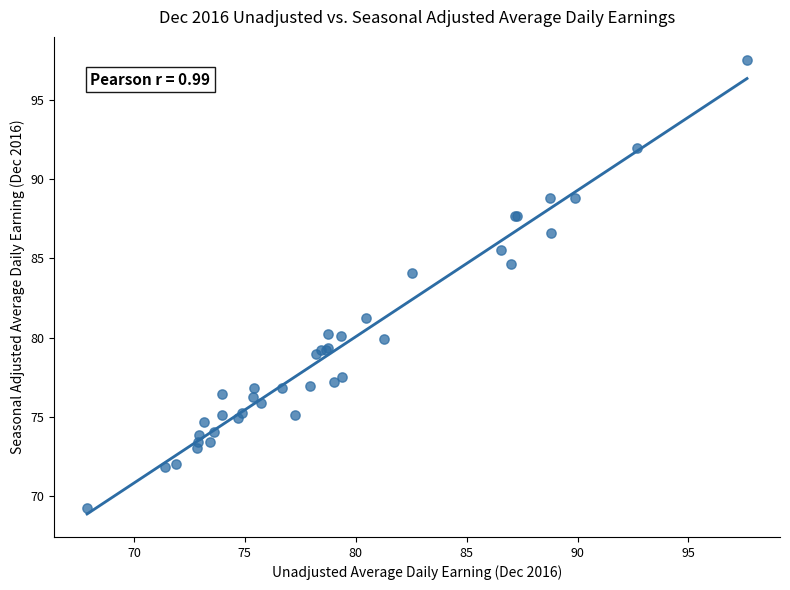

What Y value in the scatter plot is closest to 83?

84.1